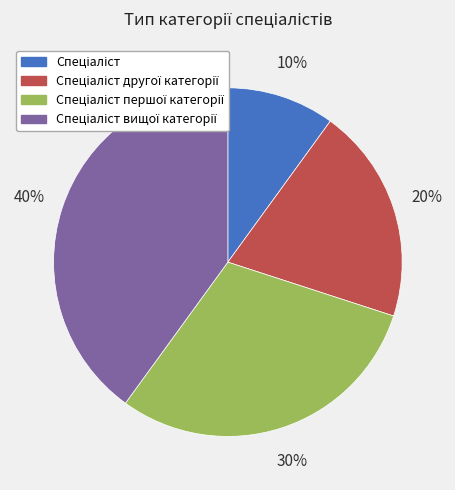

How many slices are in this pie chart?

4